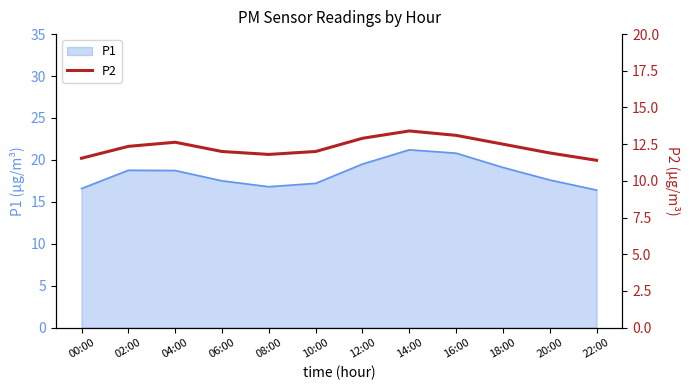

Where does the P1 series first go above 18?

02:00